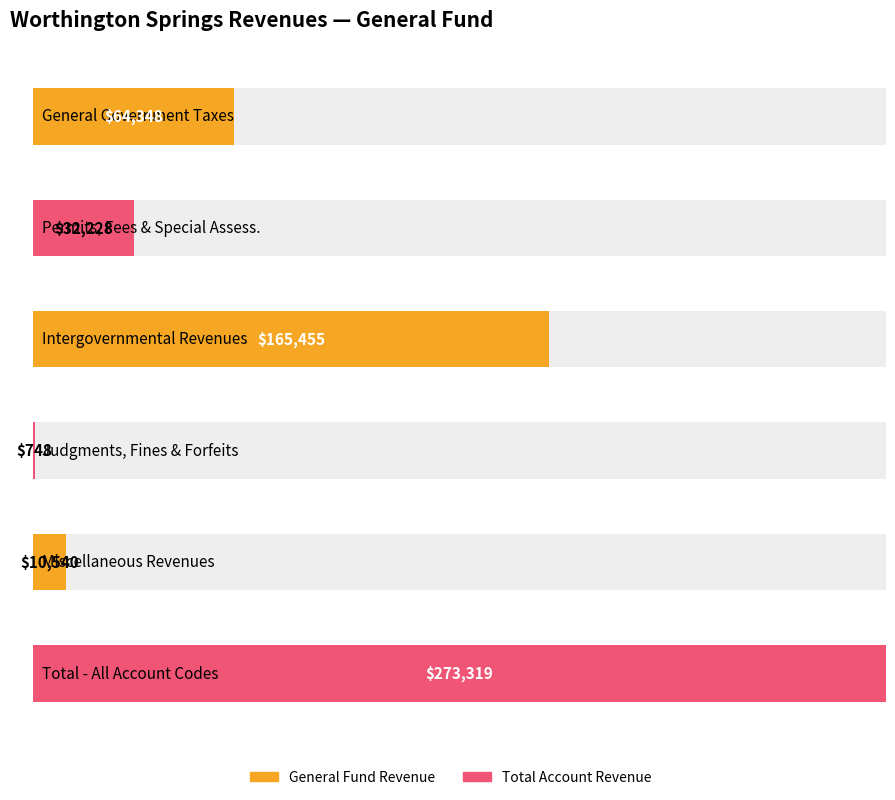

What position from the left is General Government Taxes?

1